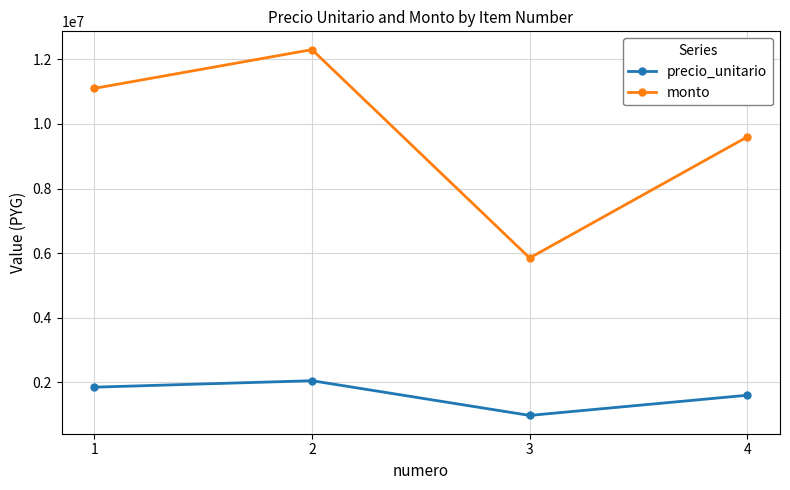

Which series has the widest spread of values?

monto